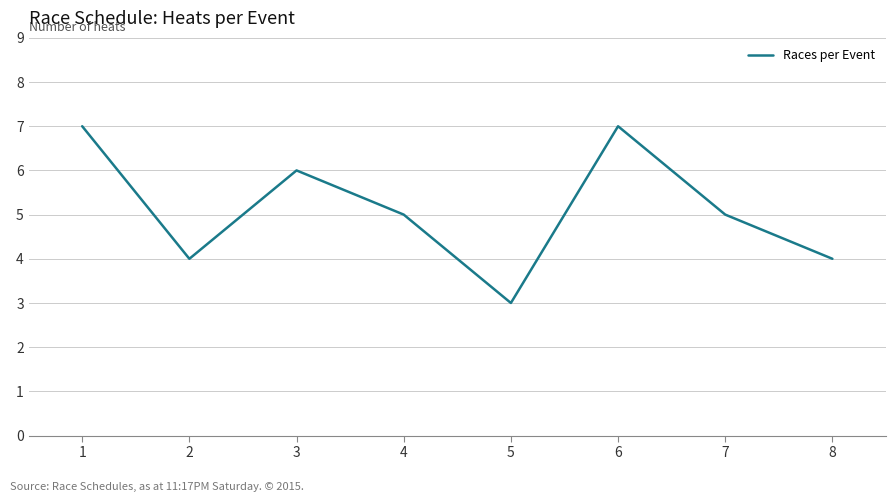

How many series are shown in this chart?

1